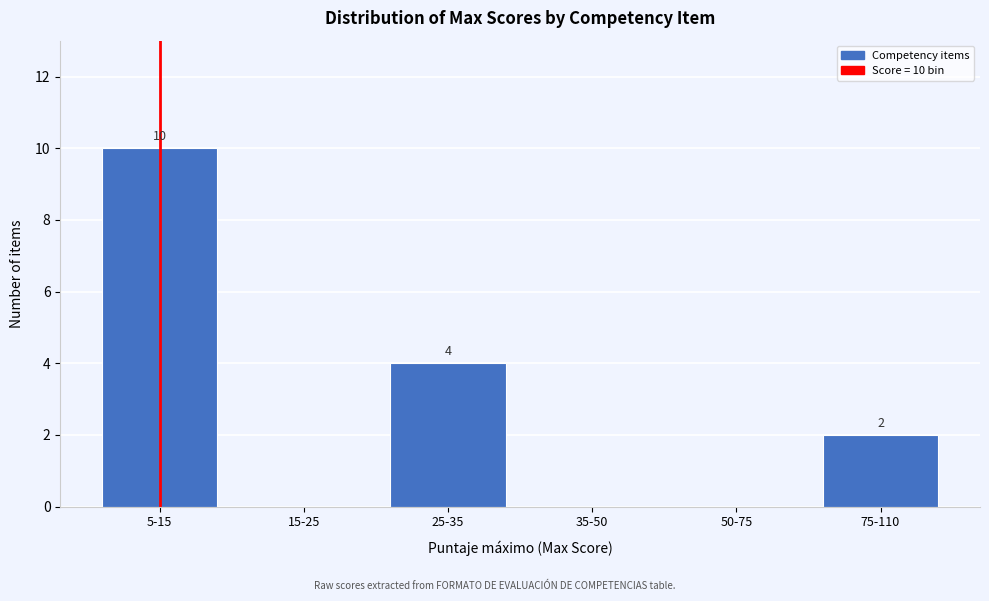

Reading right to left, extract all data points from this chart.

75-110=2	50-75=0	35-50=0	25-35=4	15-25=0	5-15=10